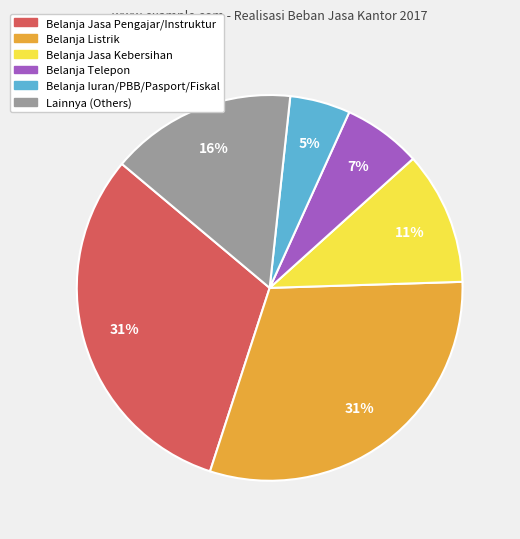

To the nearest percent, what is the average slice percentage?

17%